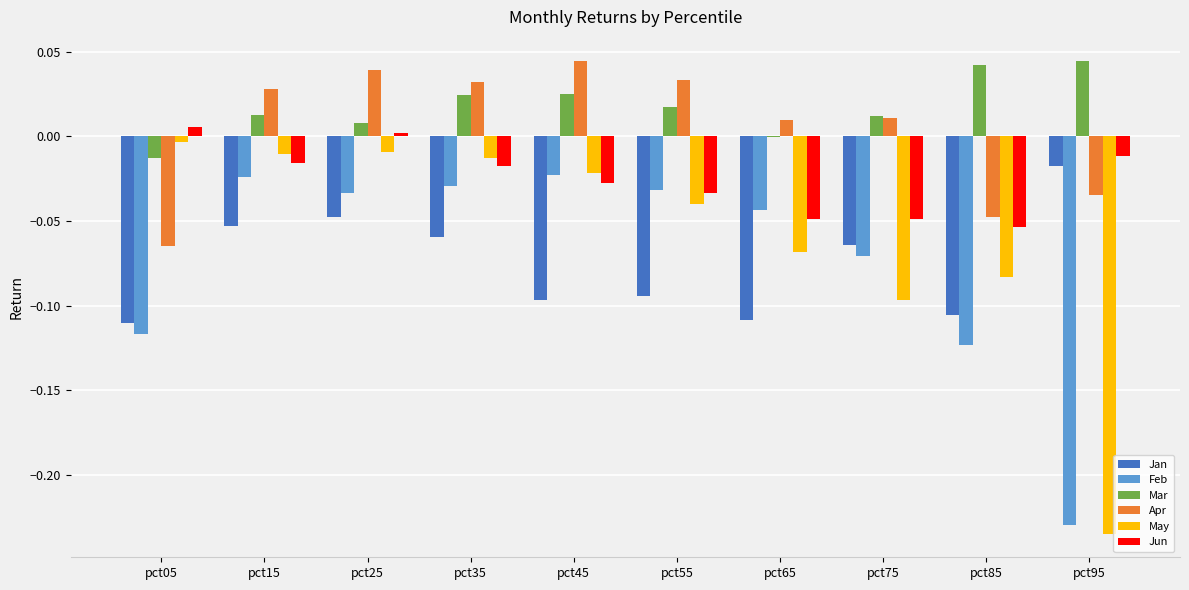

The value of Jun at pct75 is -0.0. True or false?

True